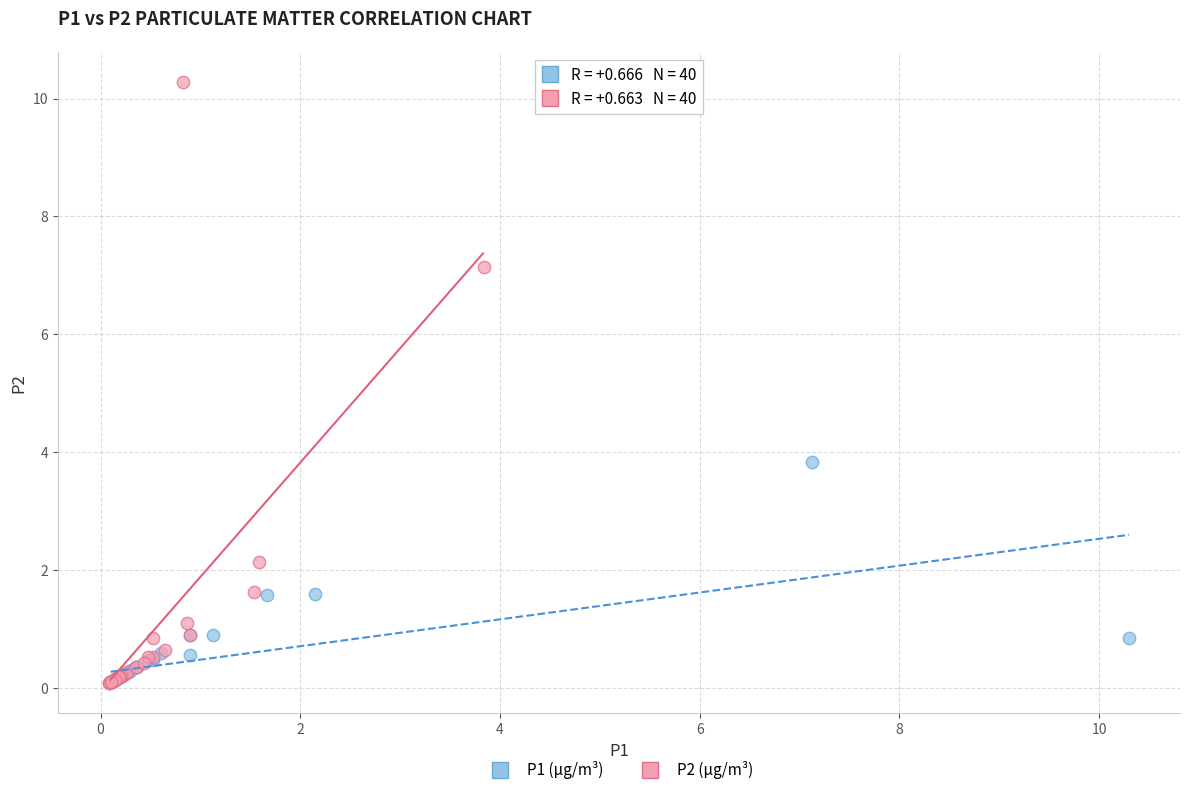

Which series reaches the maximum Y coordinate?

P2 (μg/m³)